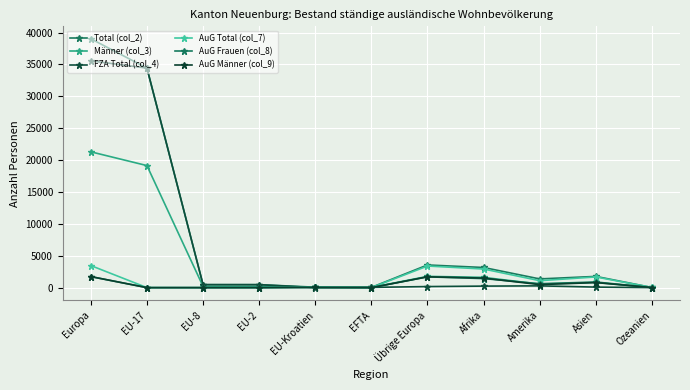

How many categories are shown in the chart?

11